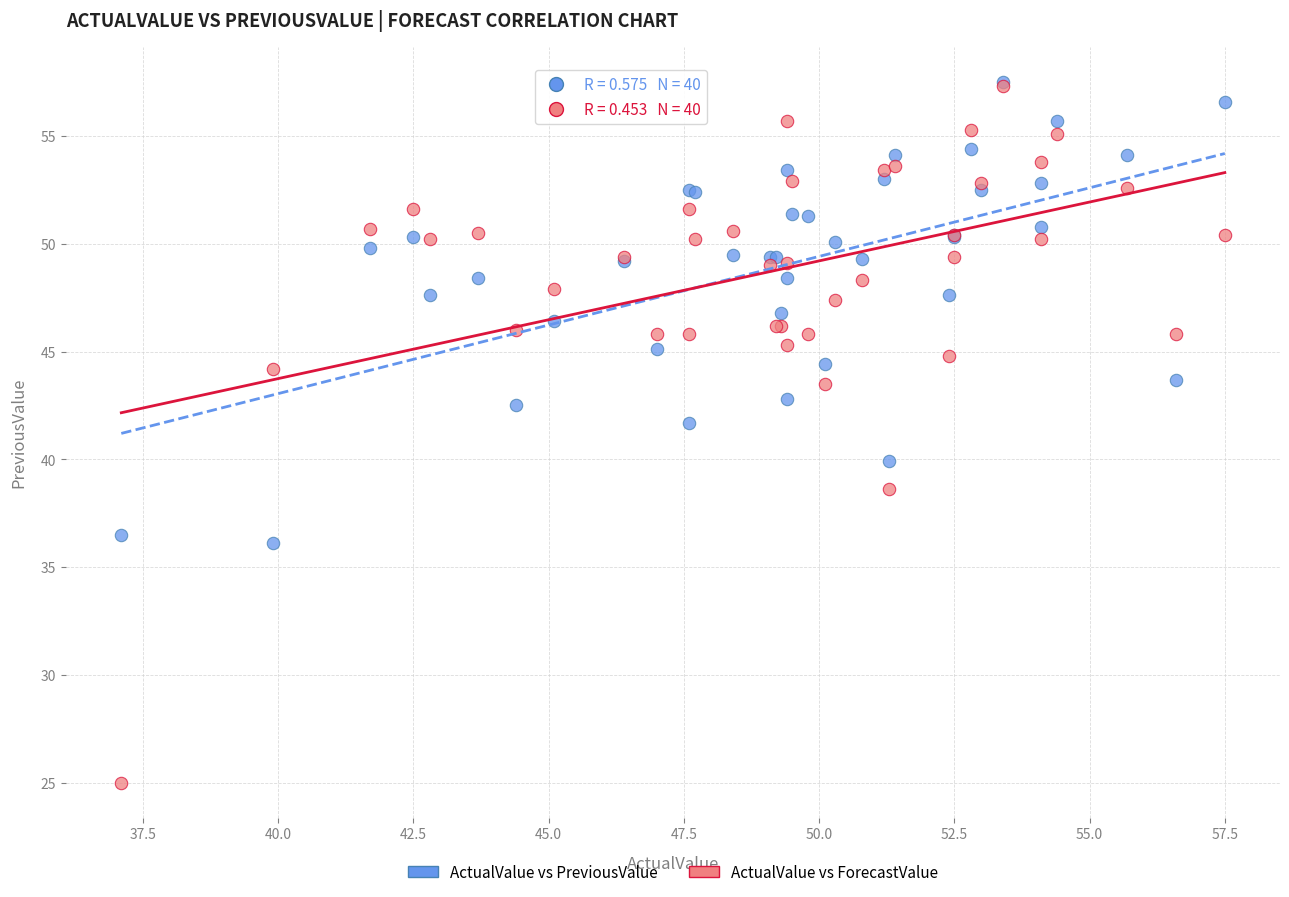

In the ActualValue vs ForecastValue series, what Y value is closest to 41?

38.6